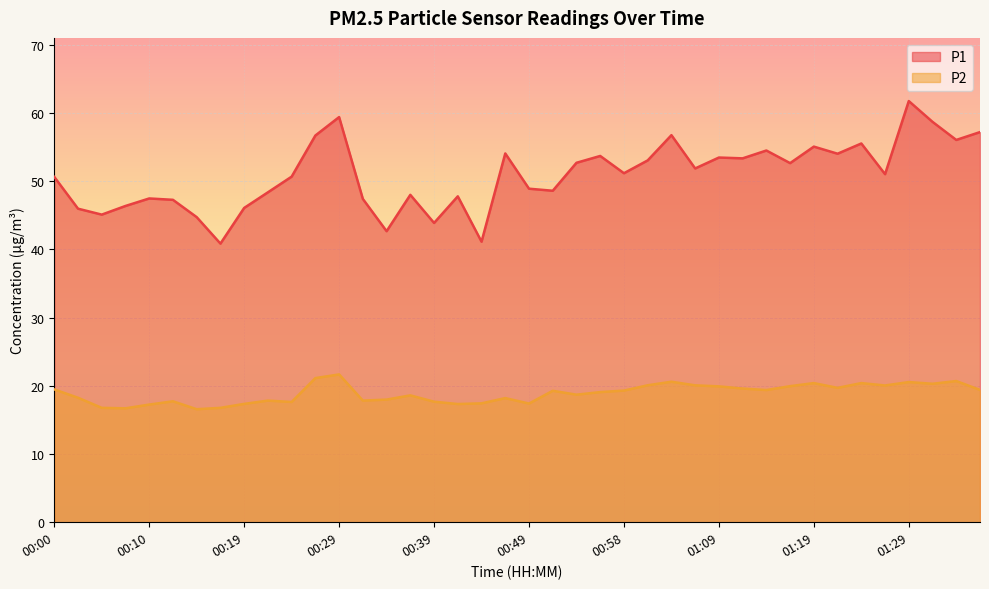

Rank the series by their average value, from highest to lowest.

P1, P2